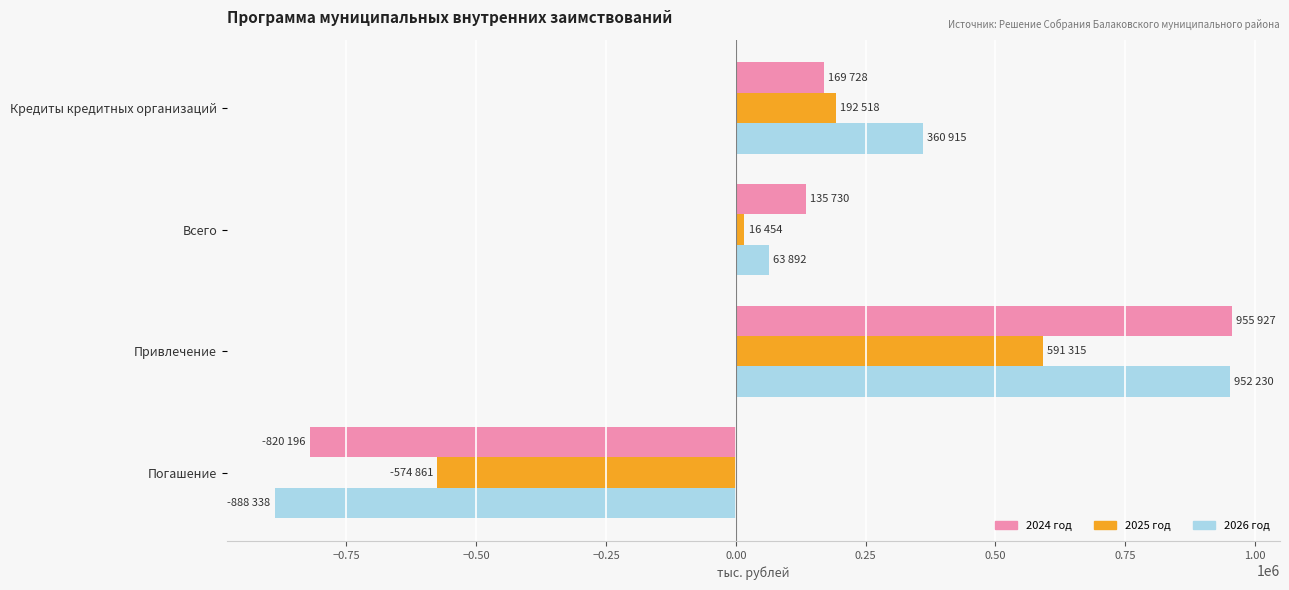

What is the difference between the second highest and minimum values in the 2024 год series?

989924.7